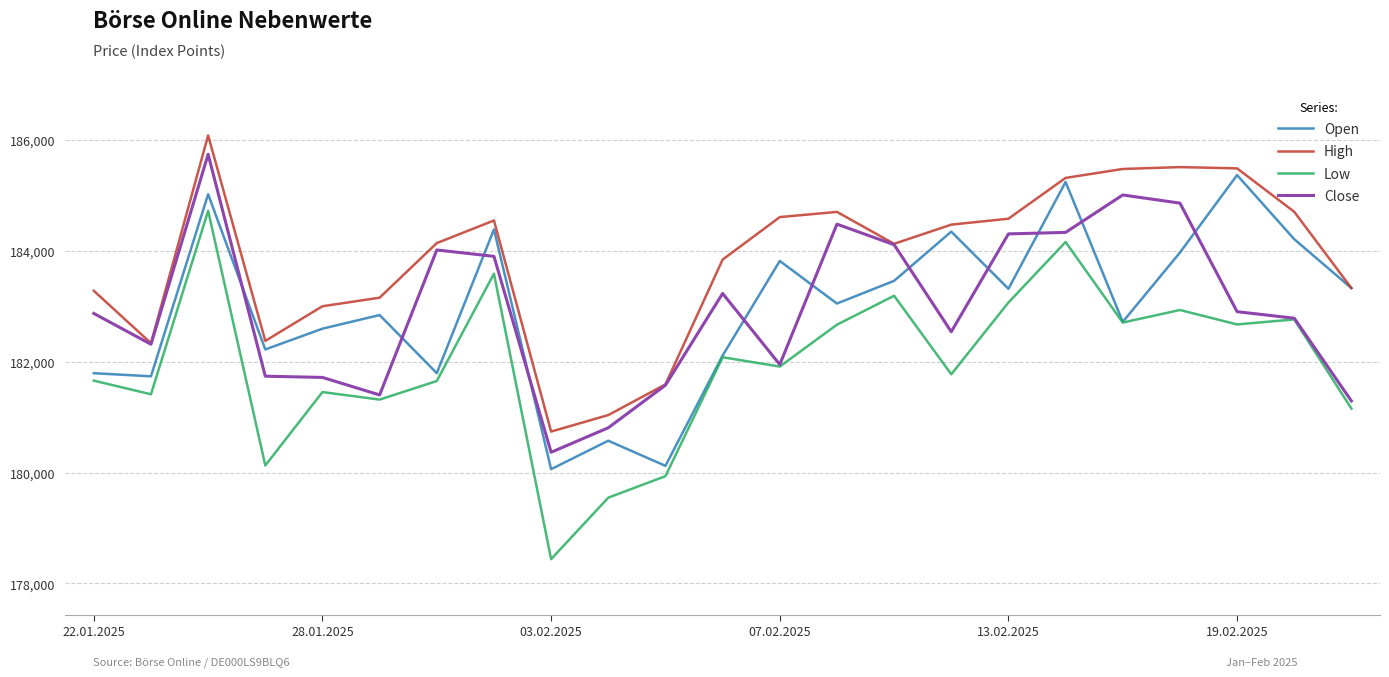

How many times do Close and Open cross each other?

11